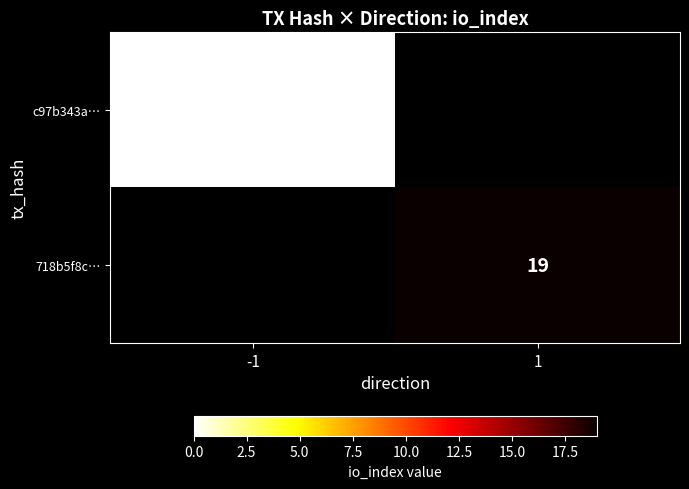

The 718b5f8c… series shows 9 at 1. True or false?

False